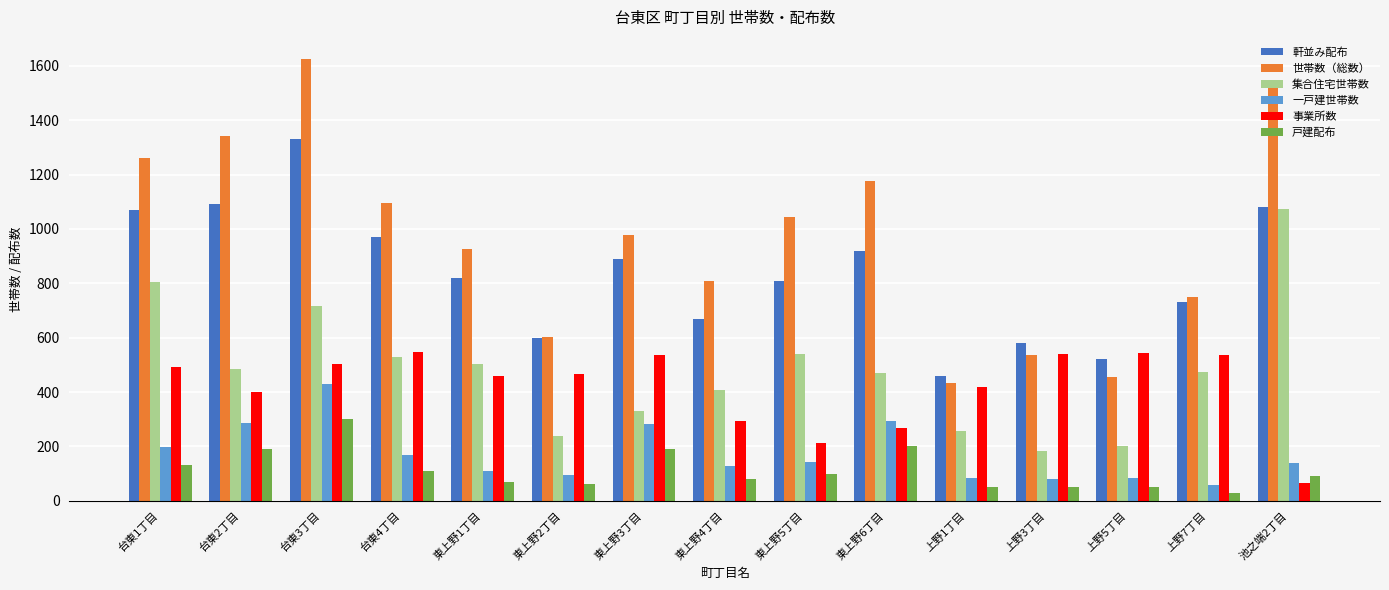

What position from the right is 東上野2丁目?

10